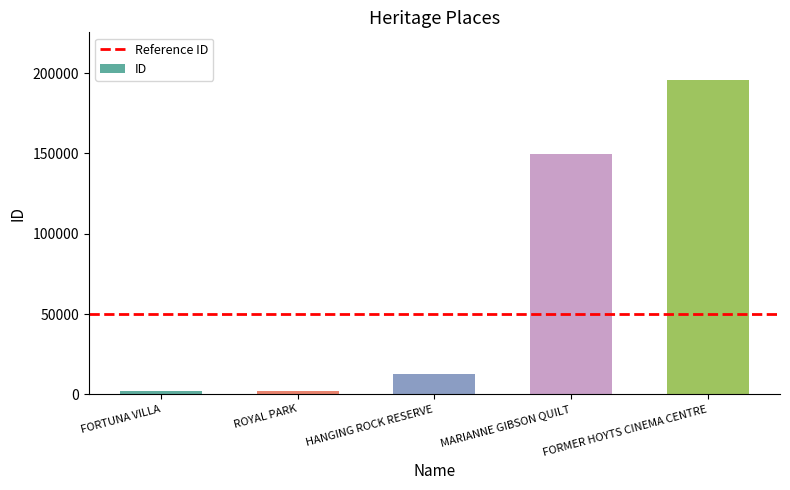

How many values are below 12533?

2